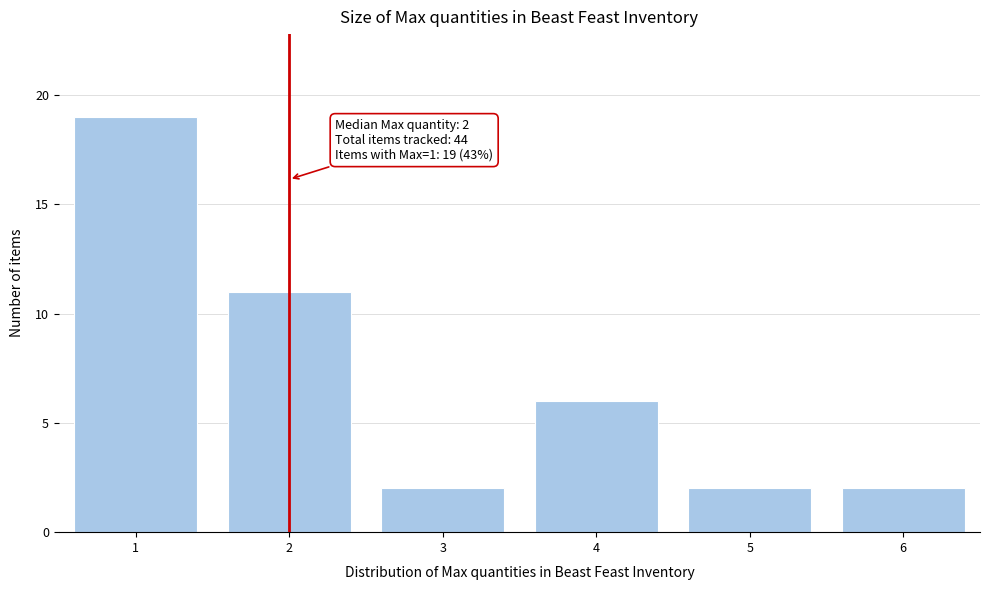

Reading left to right, list all the values displayed in this chart.

19	11	2	6	2	2